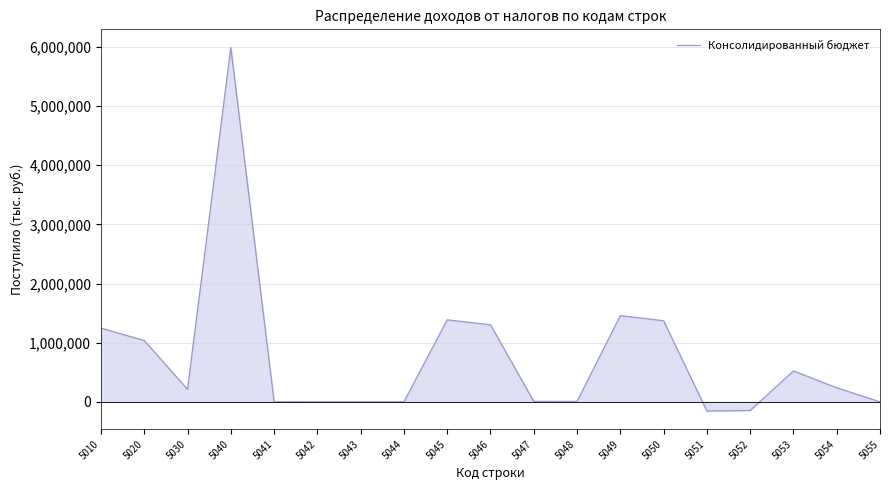

What is the minimum value shown in the chart?

-155502